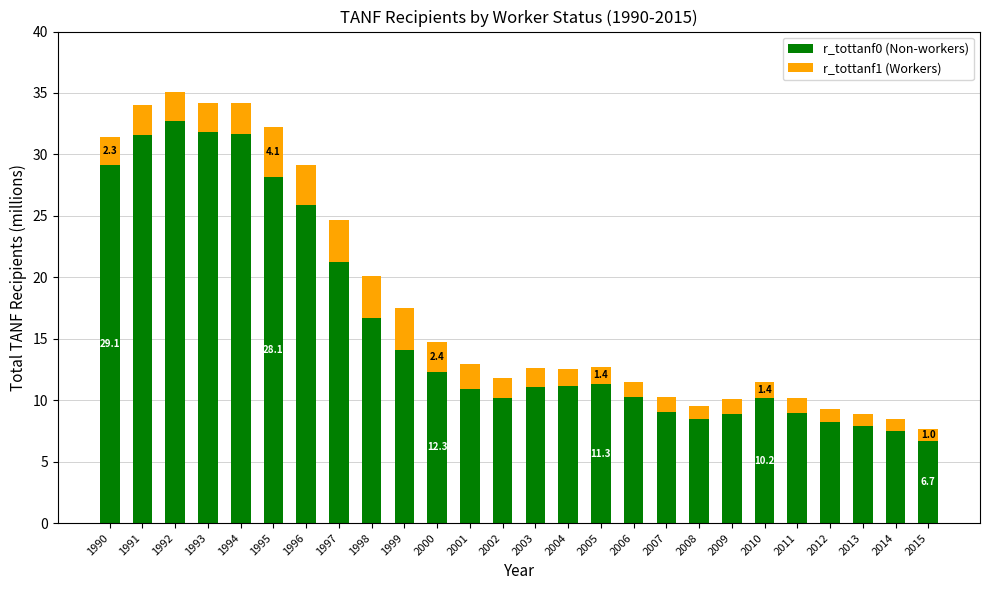

What is the sum of the r_tottanf0 (Non-workers) values at 1993 and 2012?

40.1